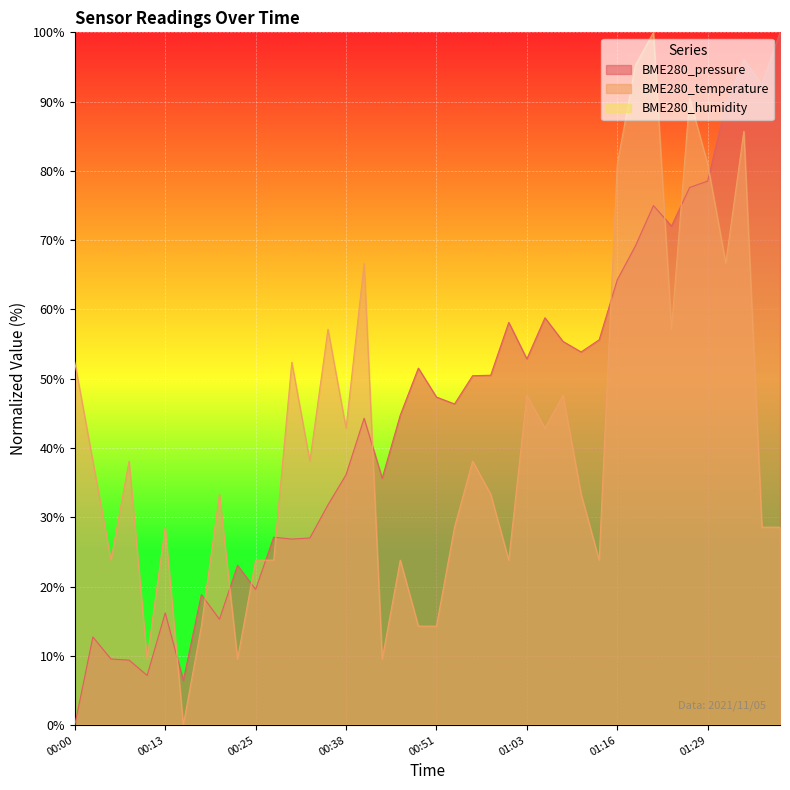

How many times do BME280_temperature and BME280_pressure cross each other?

11